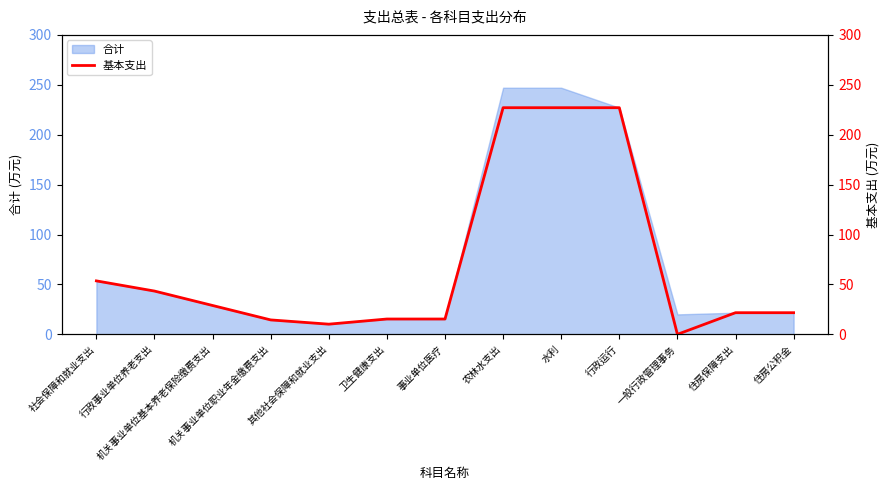

How many lines are shown in the chart?

1